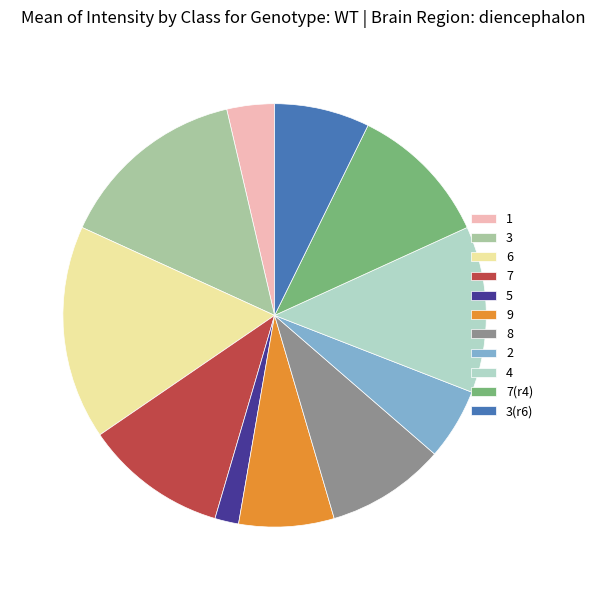

Count the number of slices in the pie.

11